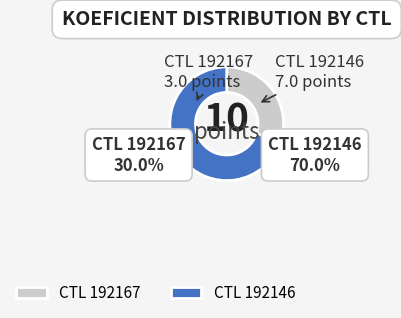

Rank the categories by value from lowest to highest.

CTL 192167, CTL 192146